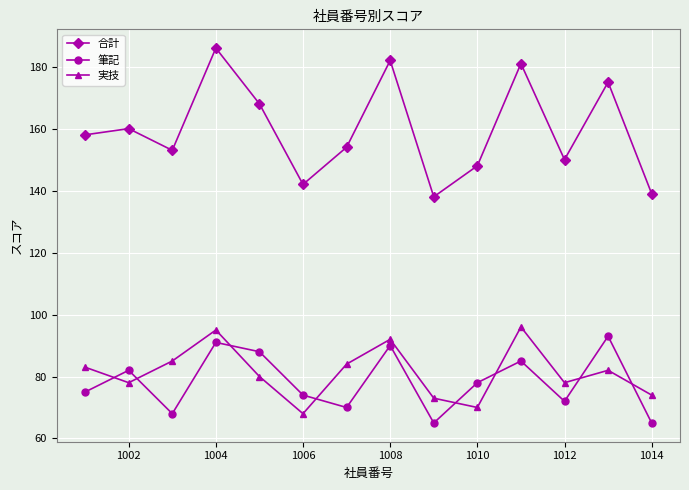

What are all the series names shown in the legend?

合計, 筆記, 実技